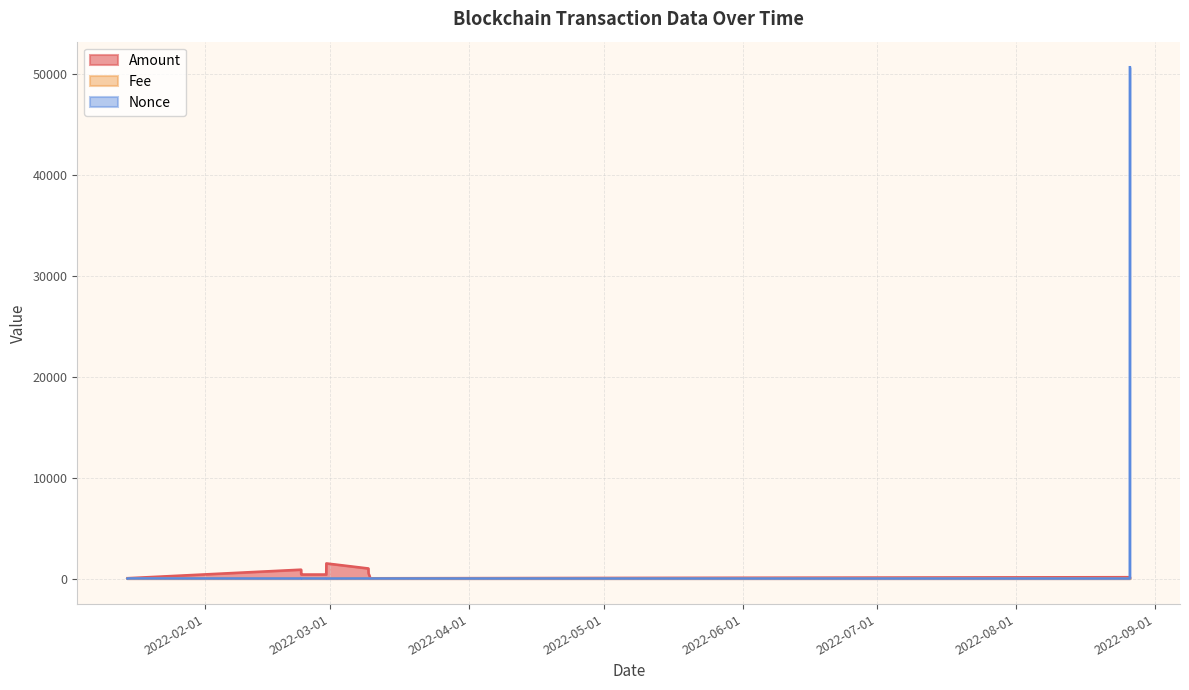

Which series changed the most between 2022-02-22 11:27 and 2022-08-26 07:57?

Amount